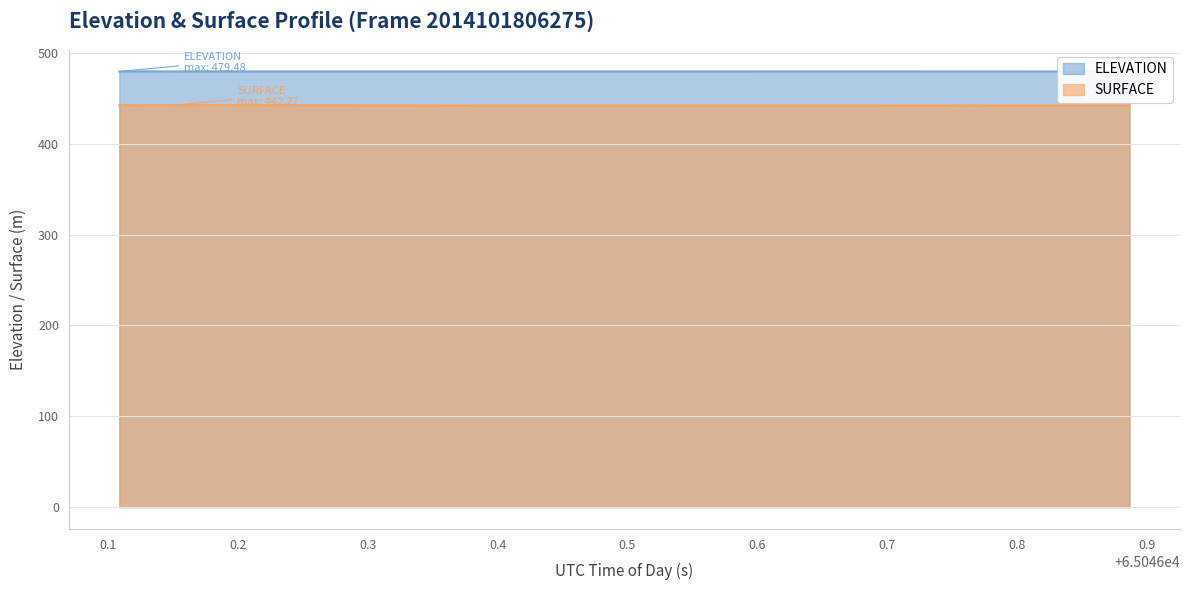

In SURFACE, how many points are higher than both neighbors (excluding endpoints)?

2